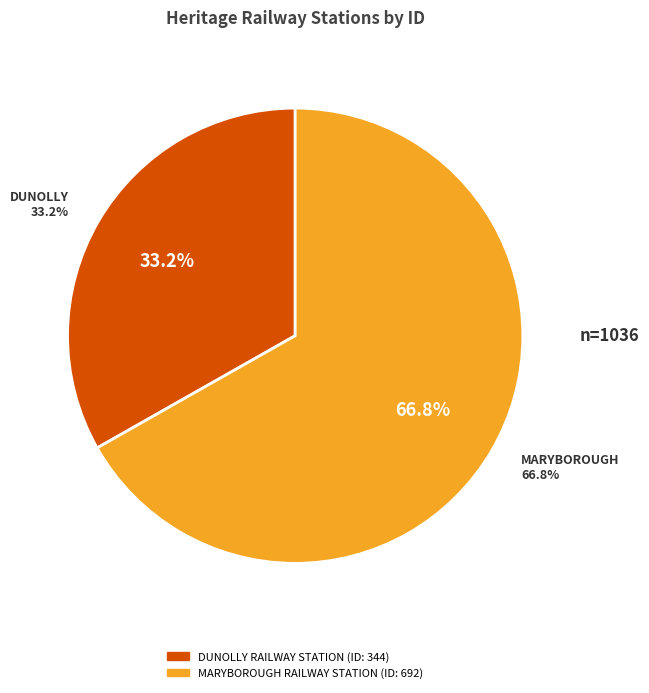

To the nearest percent, what portion does DUNOLLY RAILWAY STATION represent?

33%